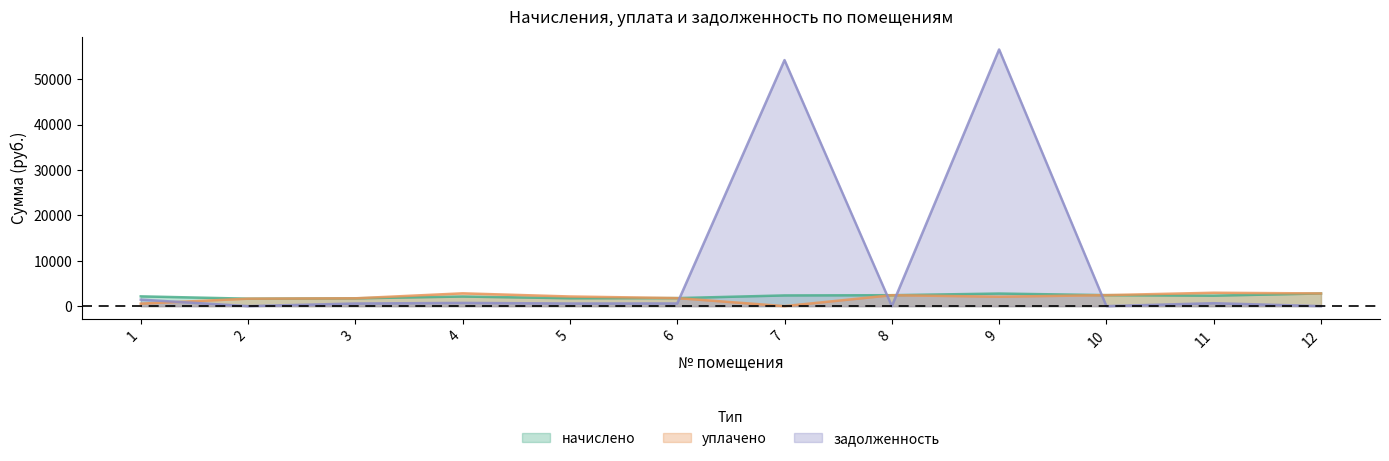

At how many categories does at least one series exceed 41066?

2